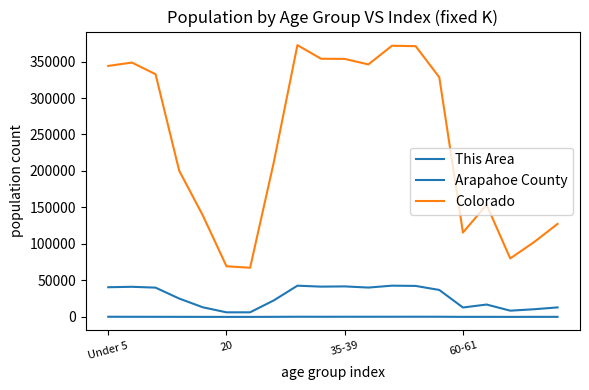

Does the chart have visible grid lines?

No